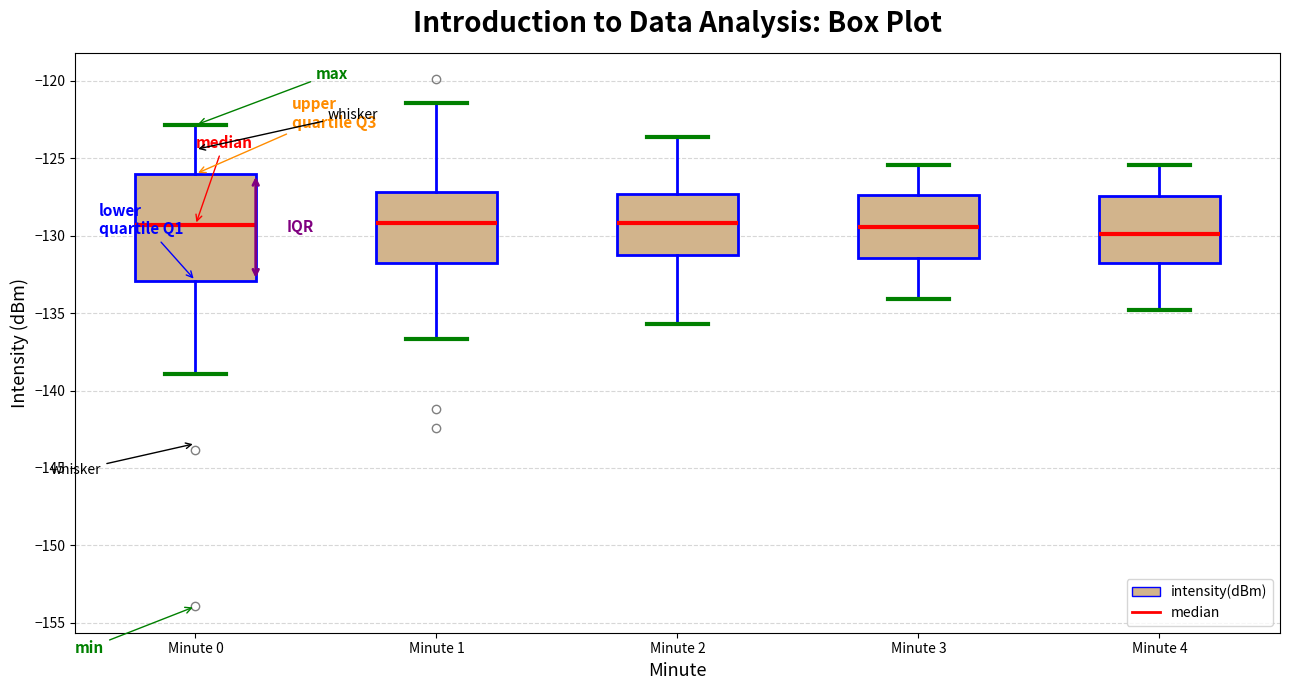

Reading left to right, transcribe this box plot: for each box, give where its median line is, the range the box spans, and where its two whiskers end, as read against the y-axis. The values are not printed on the chart, so give them approximately, as read against the axis.

Minute 0: median -129.5, box -133.0 to -126.0, whiskers -139.0 to -123.0
Minute 1: median -129.0, box -132.0 to -127.0, whiskers -136.5 to -121.5
Minute 2: median -129.0, box -131.0 to -127.5, whiskers -135.5 to -123.5
Minute 3: median -129.5, box -131.5 to -127.5, whiskers -134.0 to -125.5
Minute 4: median -130.0, box -131.5 to -127.5, whiskers -135.0 to -125.5